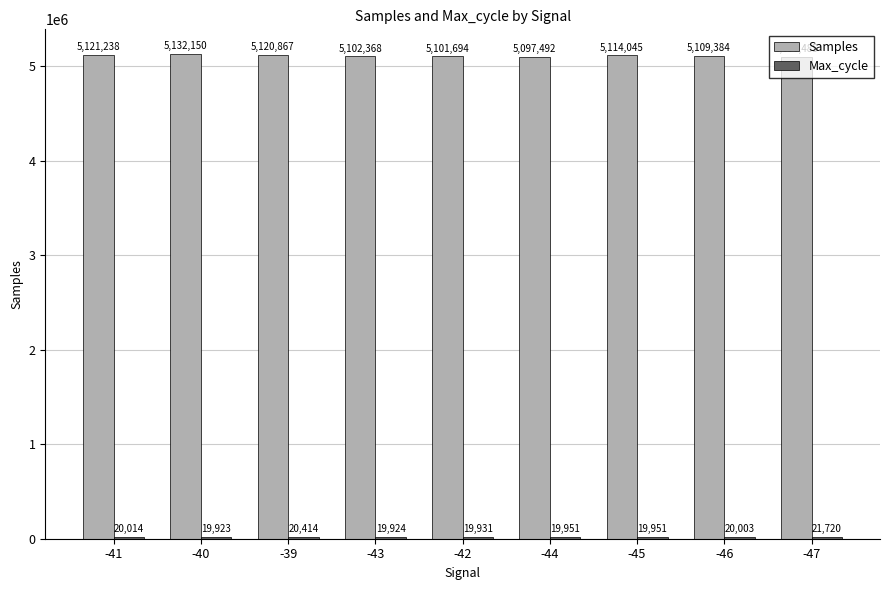

Between -41 and -42, which series saw the biggest shift?

Samples